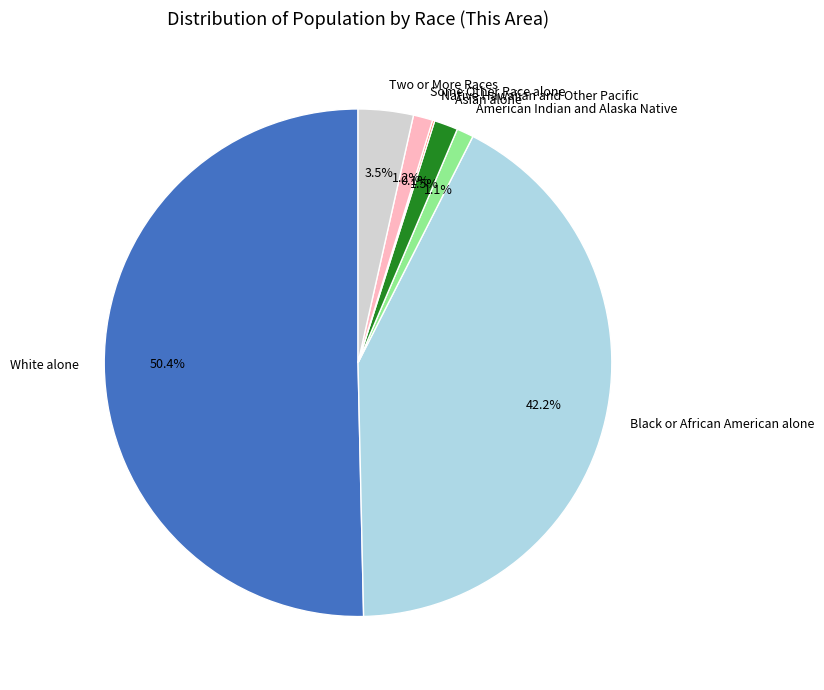

Which has a higher value, White alone or American Indian and Alaska Native?

White alone